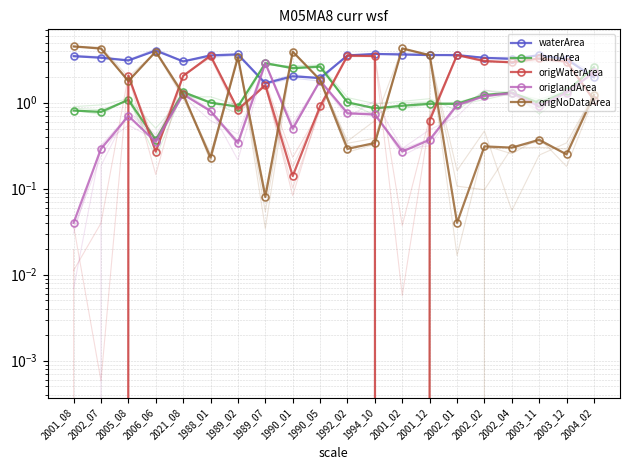

At which category does the chart reach its minimum across all series?

2001_08